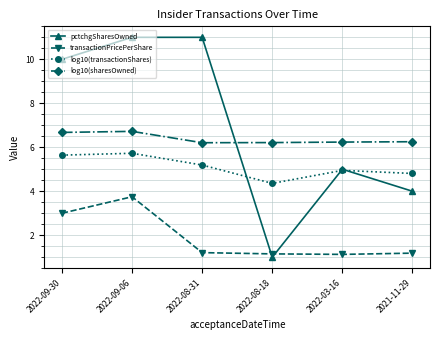

What is the total value across all series at 2022-08-18?

12.7